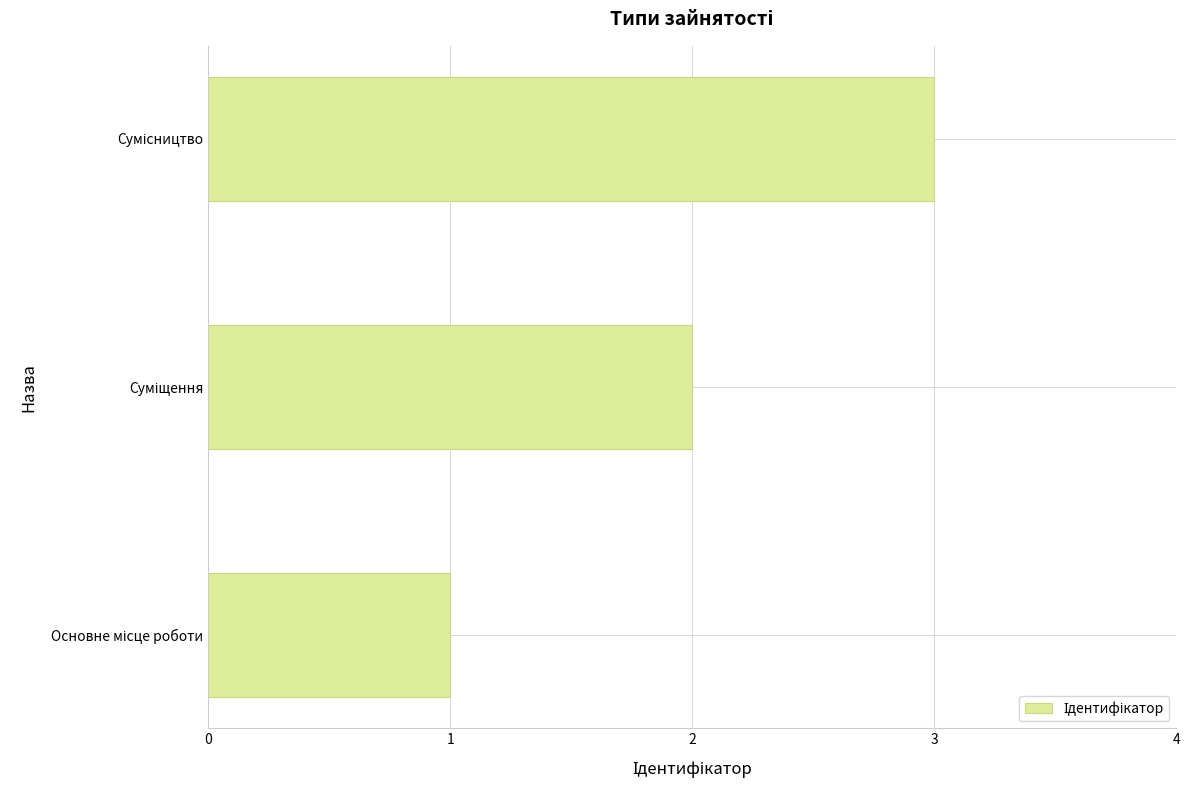

What is the sum of all values?

6